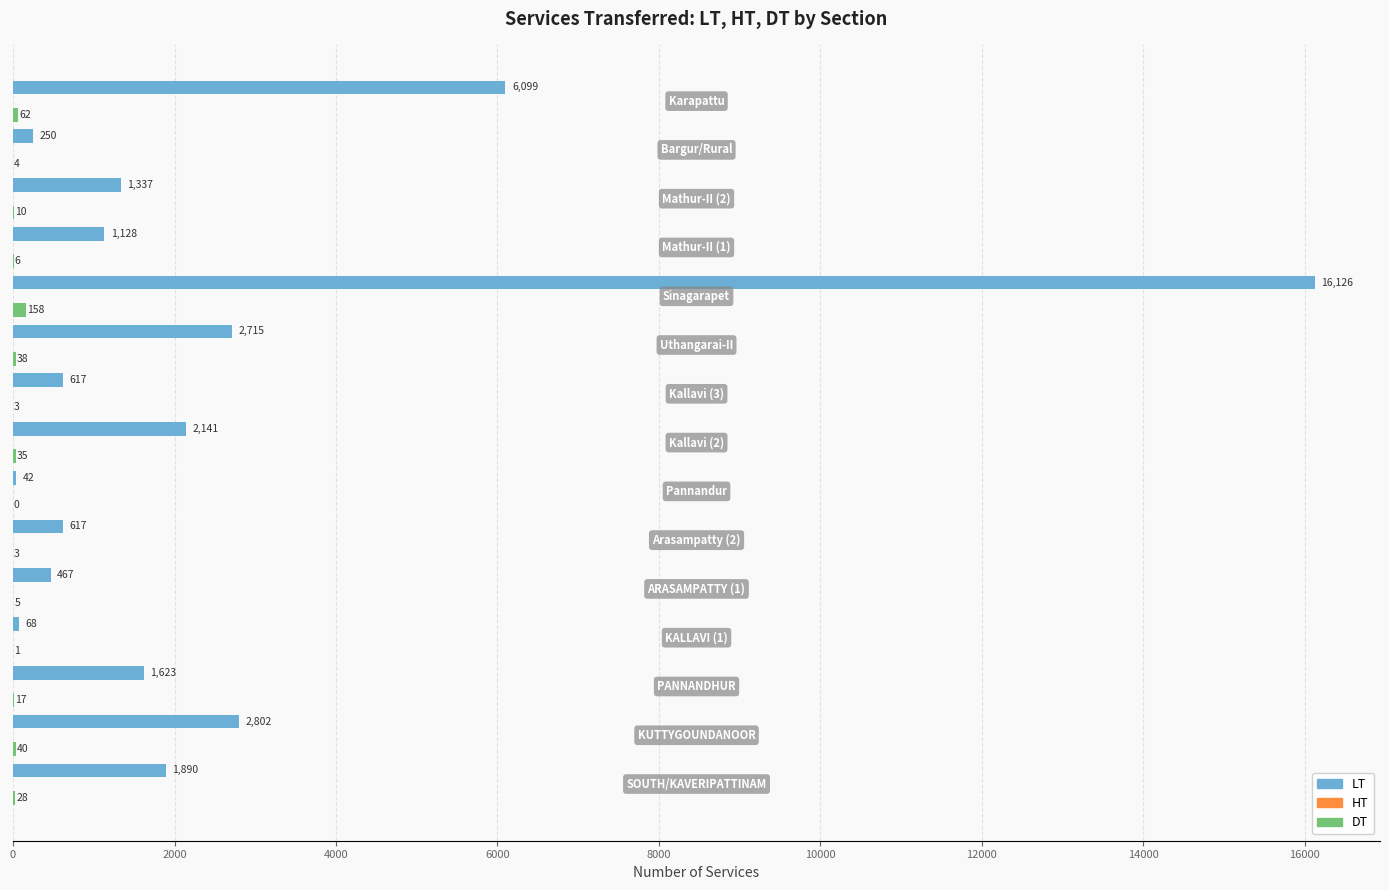

What is the maximum value shown in the chart?

16126